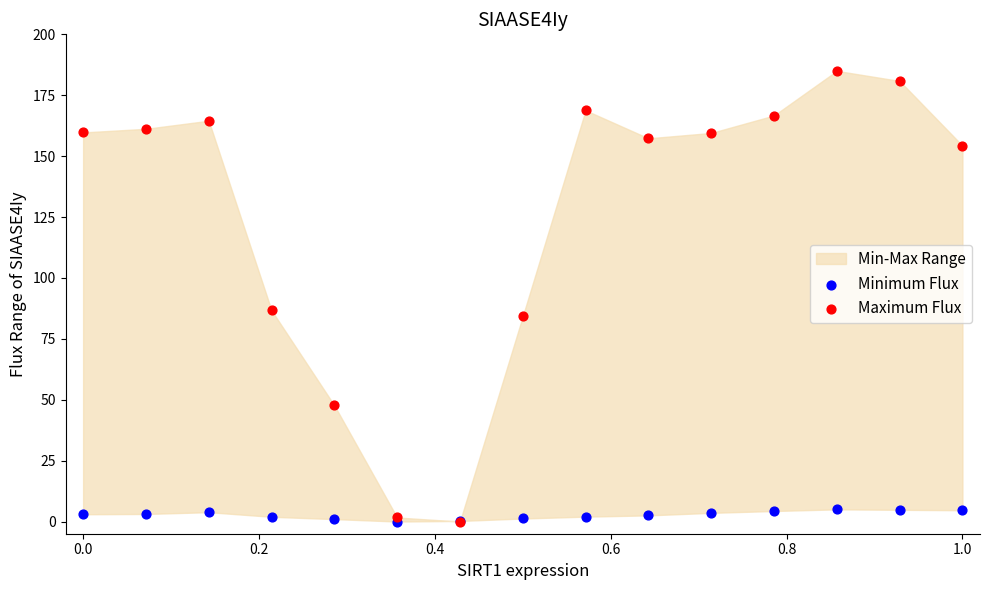

Across all series, what Y value is closest to 92?

86.7